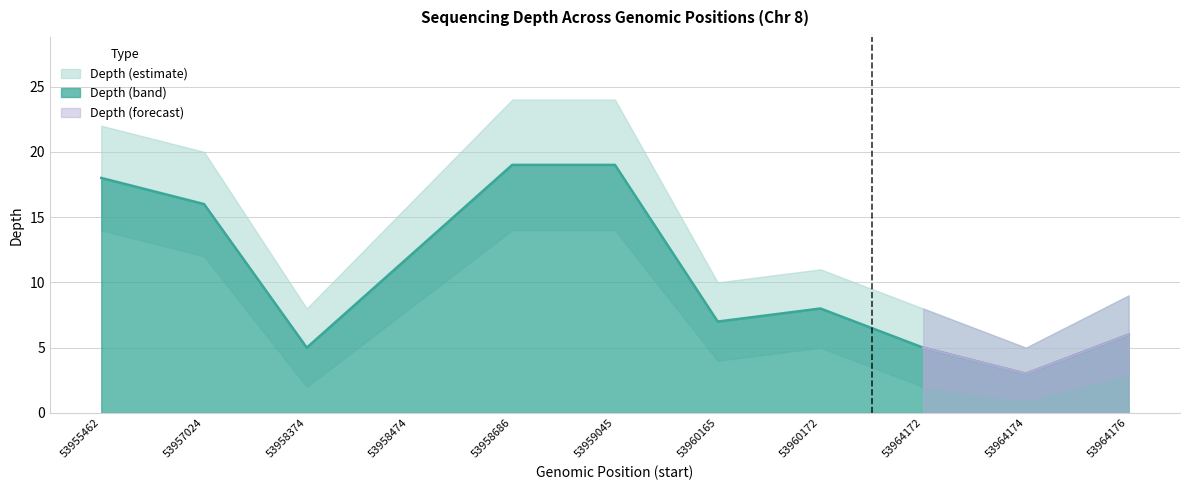

At which category does the chart reach its peak across all series?

53958686